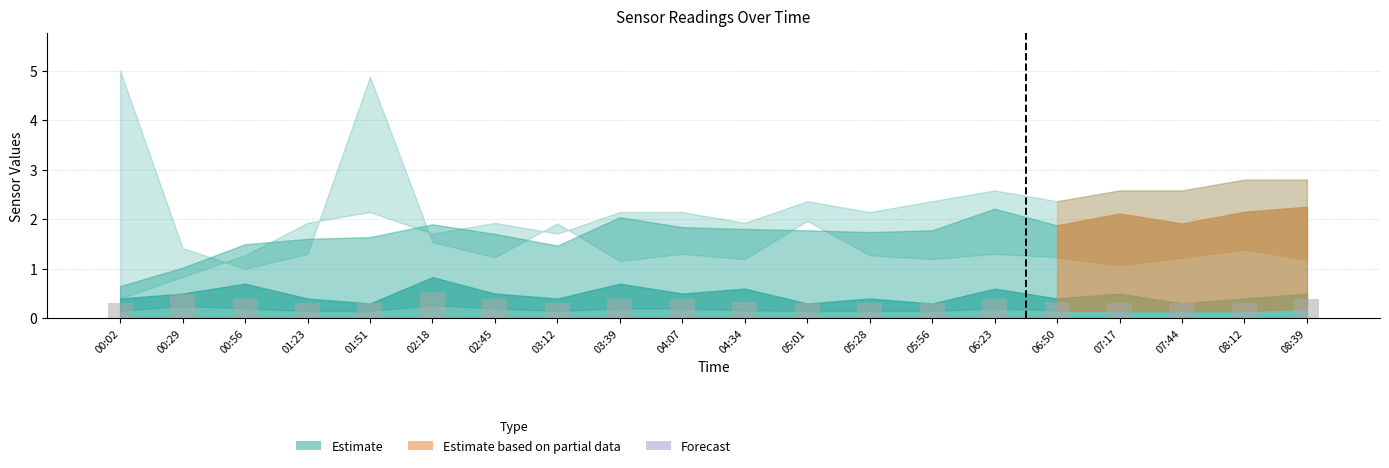

Reading left to right, extract all data points from this chart.

0.3	0.5	0.4	0.3	0.3	0.5	0.4	0.3	0.4	0.4	0.3	0.3	0.3	0.3	0.4	0.3	0.3	0.3	0.3	0.4